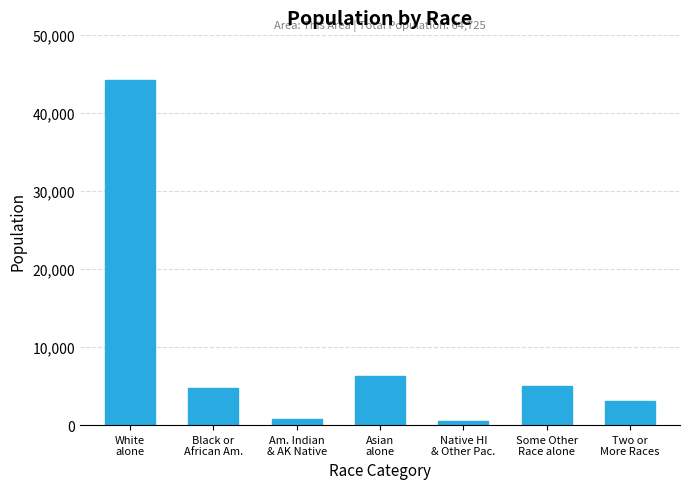

Where is the data nearest to the value 22402?

Asian
alone